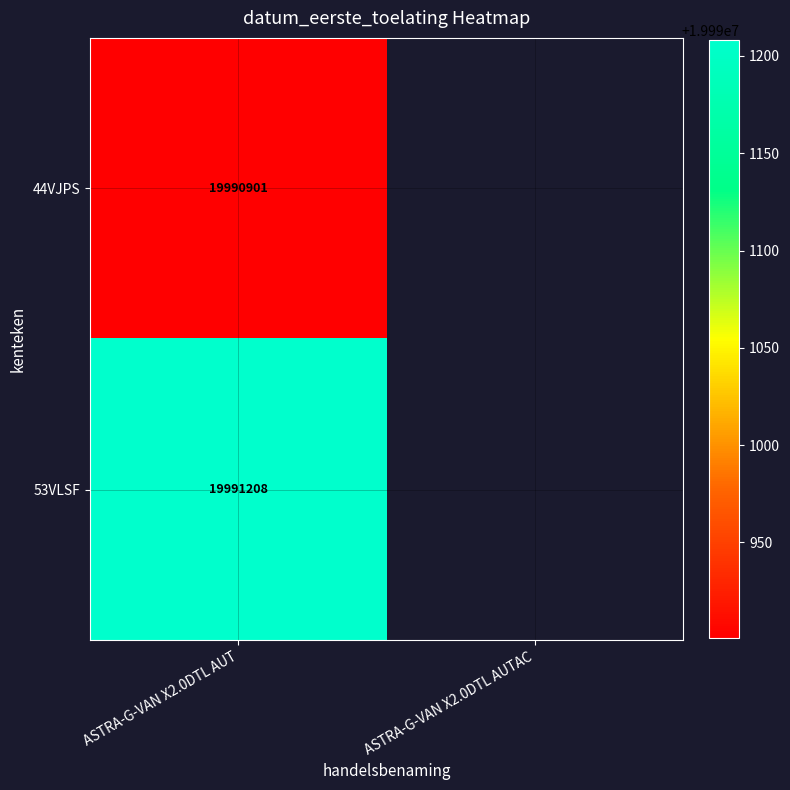

The value of 44VJPS at ASTRA-G-VAN X2.0DTL AUT is 12336209.4. True or false?

False